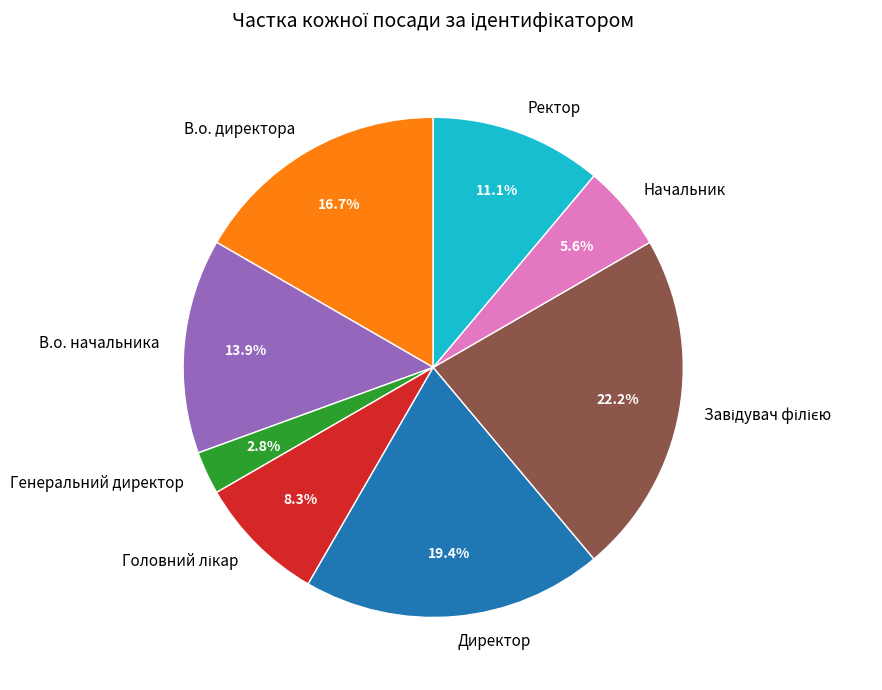

What percentage is the В.о. начальника slice, to the nearest percent?

14%